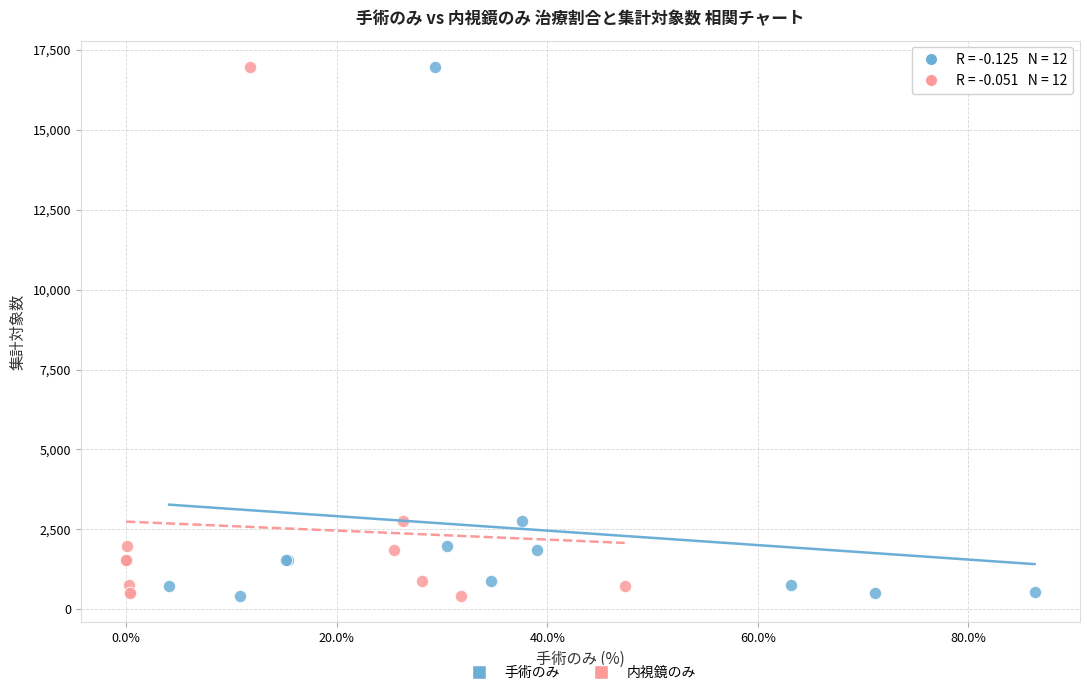

What are all the series names shown in the legend?

手術のみ, 内視鏡のみ